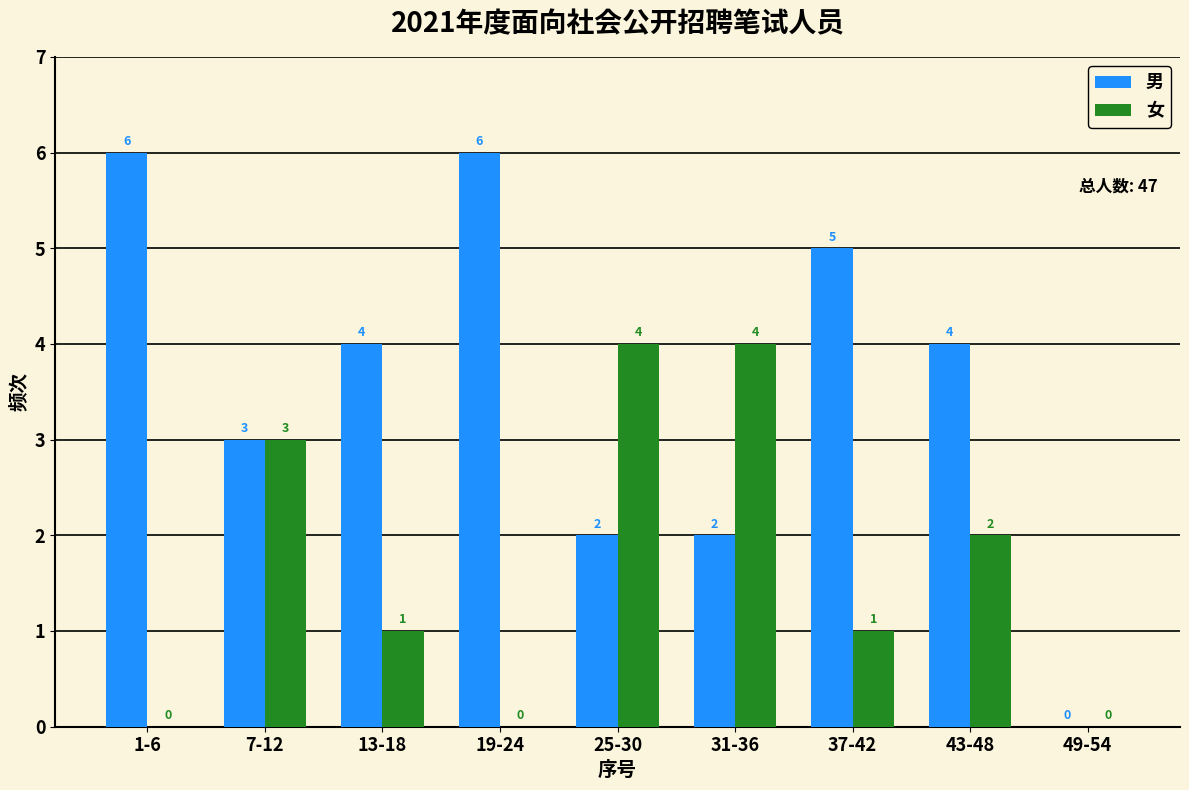

Reading right to left, extract all data points from this chart.

男: 49-54=0	43-48=4	37-42=5	31-36=2	25-30=2	19-24=6	13-18=4	7-12=3	1-6=6
女: 49-54=0	43-48=2	37-42=1	31-36=4	25-30=4	19-24=0	13-18=1	7-12=3	1-6=0